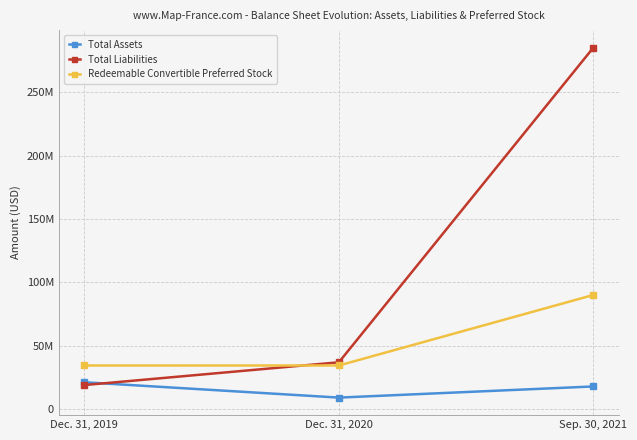

What is the maximum value shown in the chart?

285412000